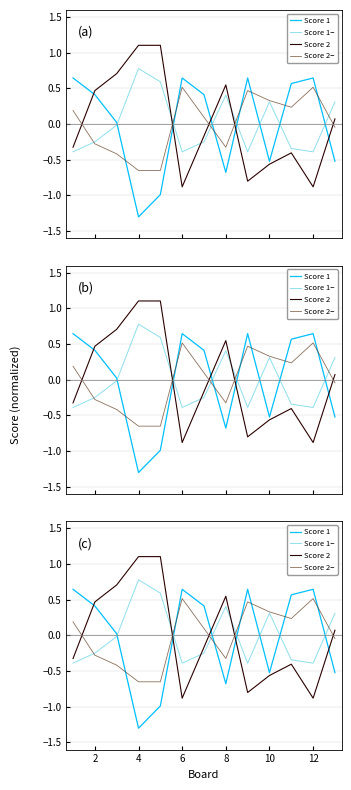

How many interior local valleys does the Score 2 series have?

3